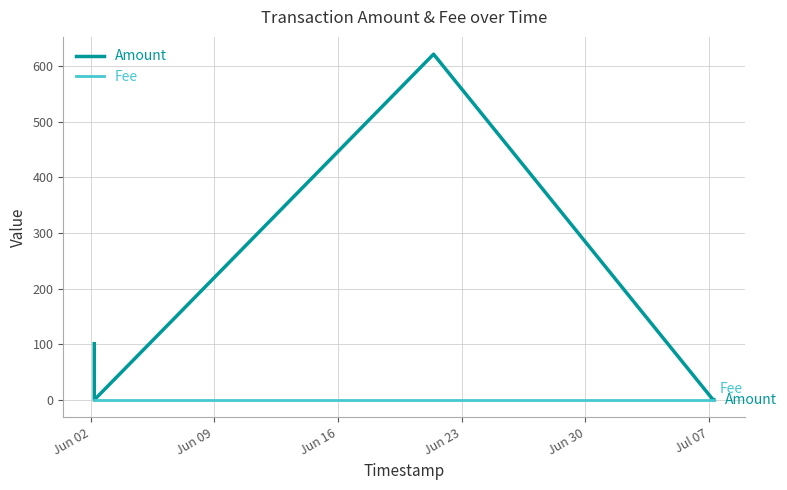

List the series in order of their overall mean, lowest first.

Fee, Amount